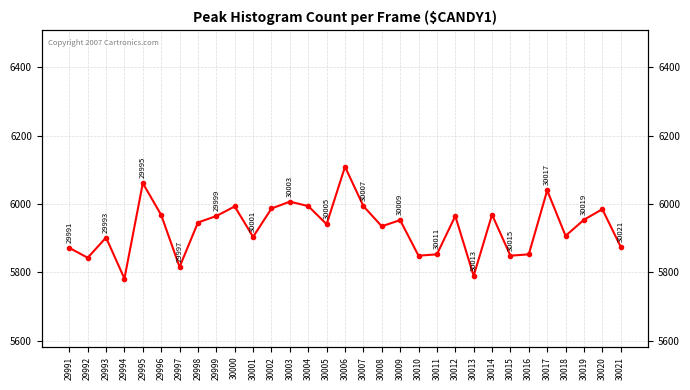

What is the difference between the values at 29992 and 29993?

59